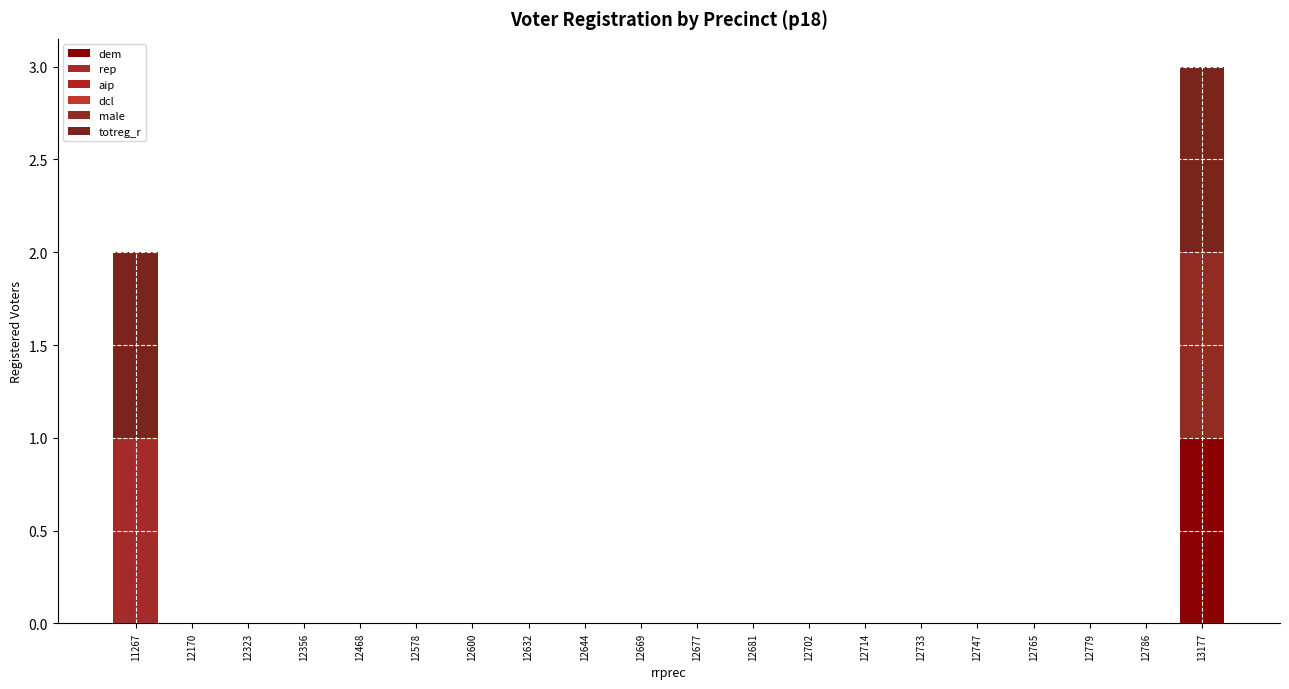

Between 12632 and 12644, which series saw the biggest shift?

dem